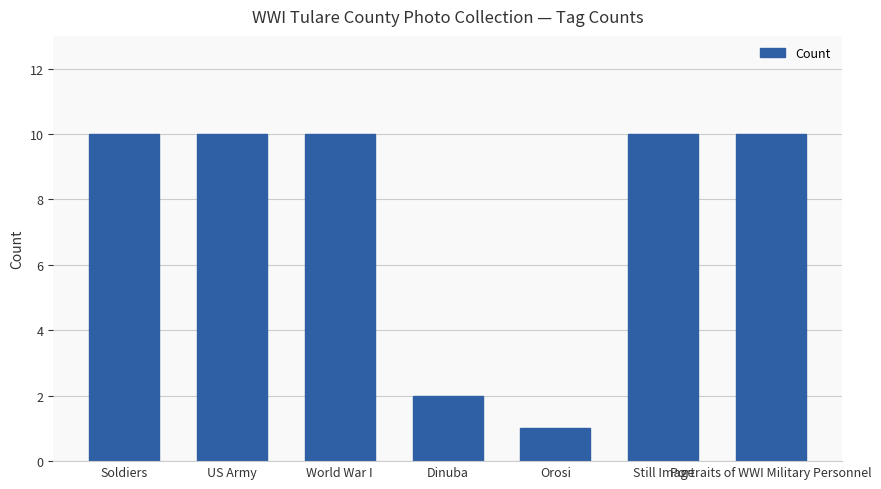

What position from the right is World War I?

5